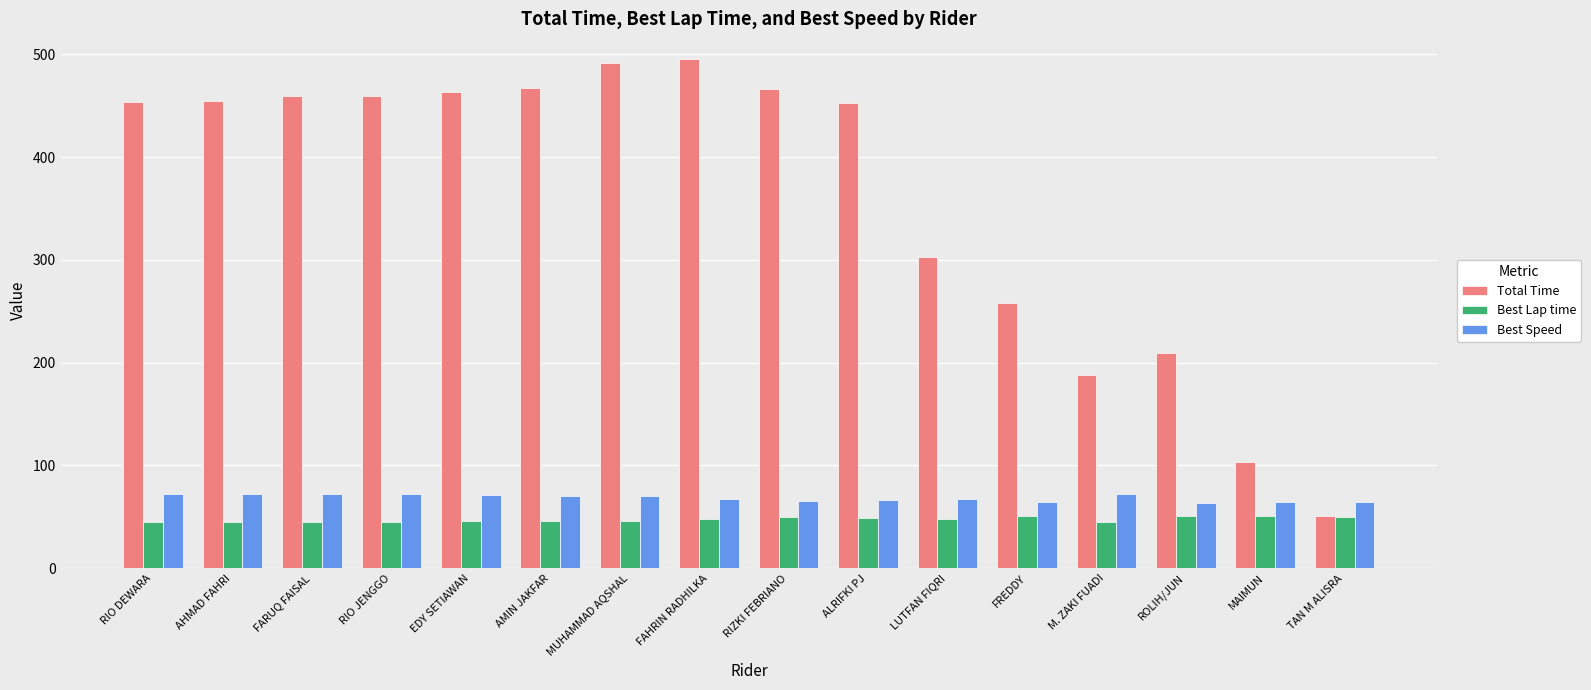

The Best Lap time series shows 14.9 at MUHAMMAD AQSHAL. True or false?

False